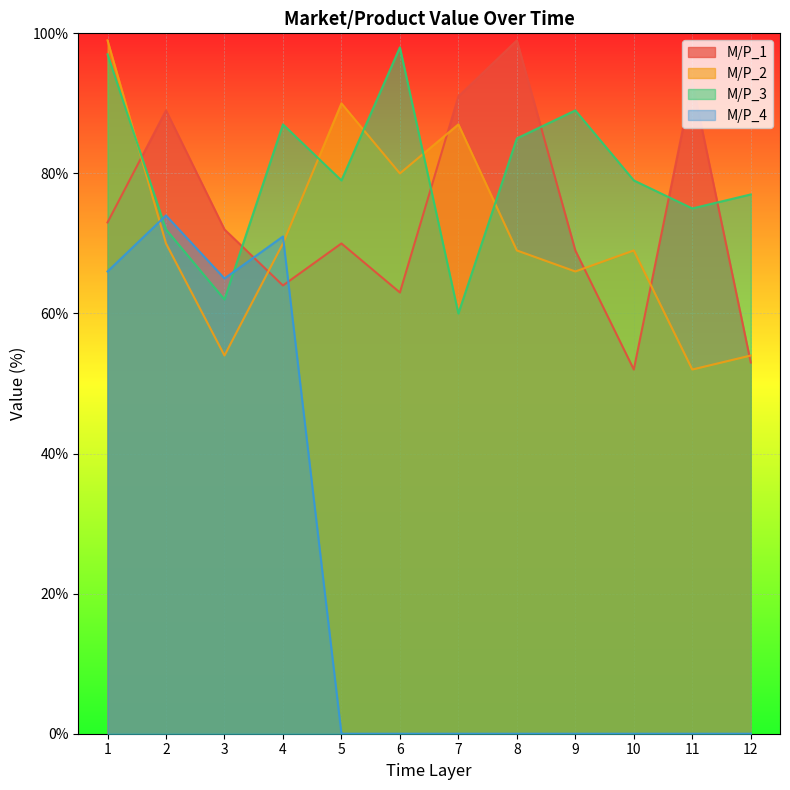

True or false: M/P_2 has more than 1 interior local peaks.

True